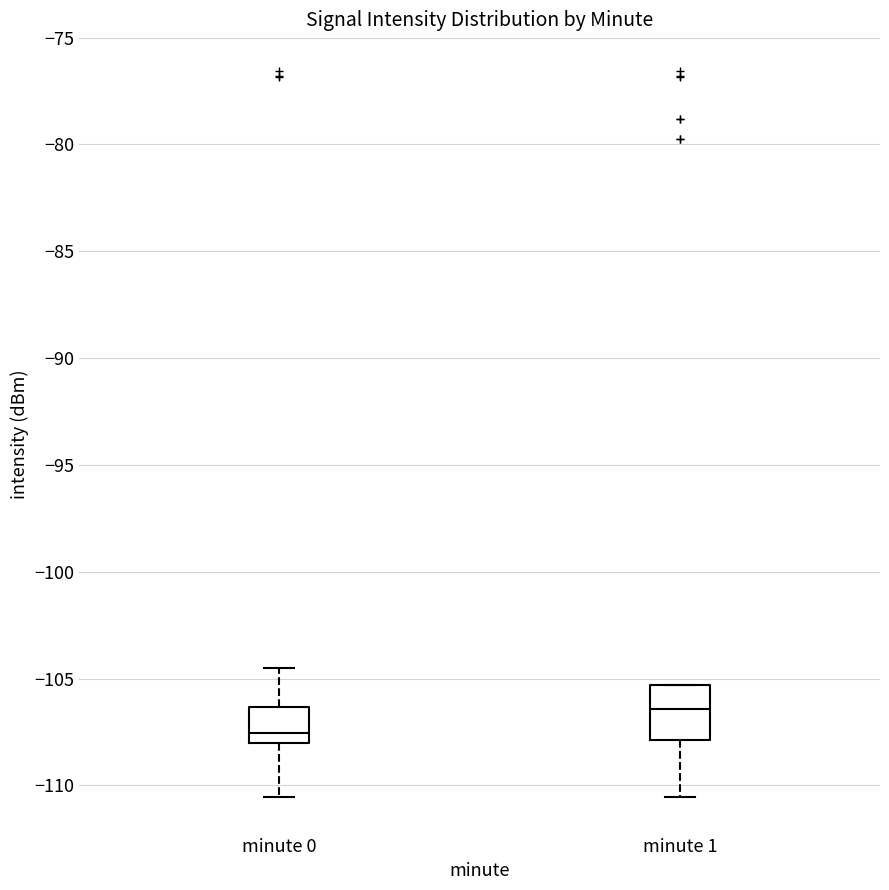

Reading left to right, transcribe this box plot: for each box, give where its median line is, the range the box spans, and where its two whiskers end, as read against the y-axis. The values are not printed on the chart, so give them approximately, as read against the axis.

minute 0: median -107.5, box -108.0 to -106.5, whiskers -110.5 to -104.5
minute 1: median -106.5, box -108.0 to -105.5, whiskers -110.5 to -105.5